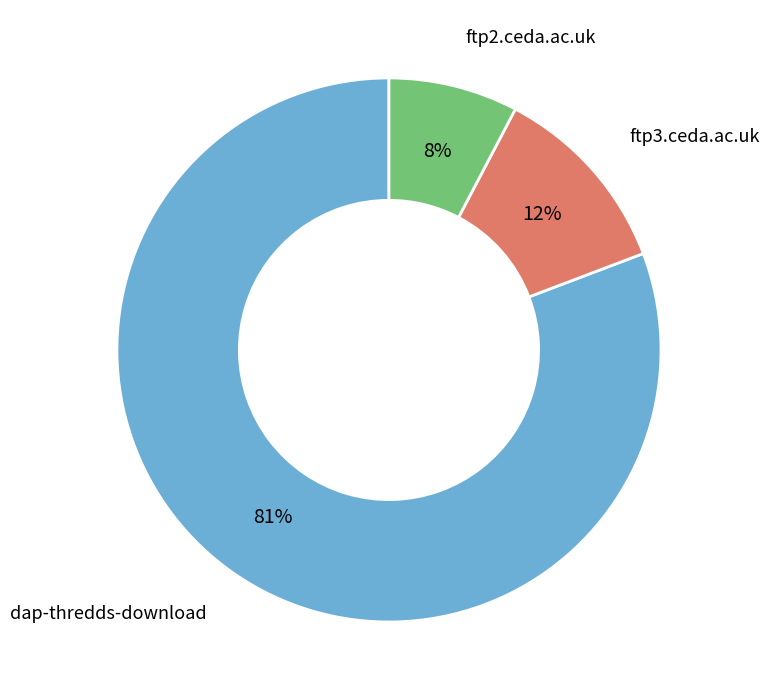

To the nearest percent, what is the average slice percentage?

33%